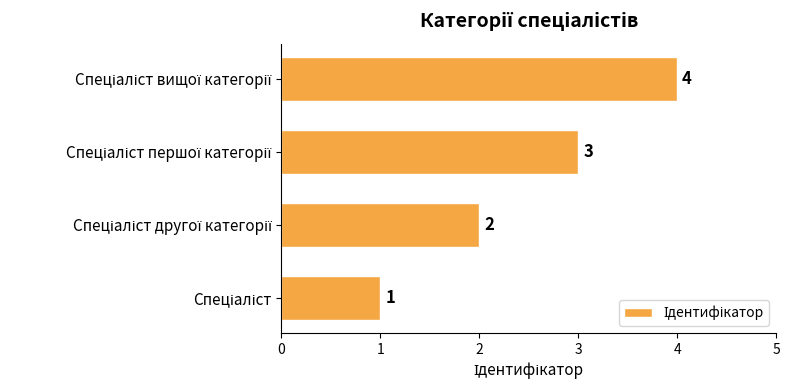

What is the difference between the maximum and minimum values?

3